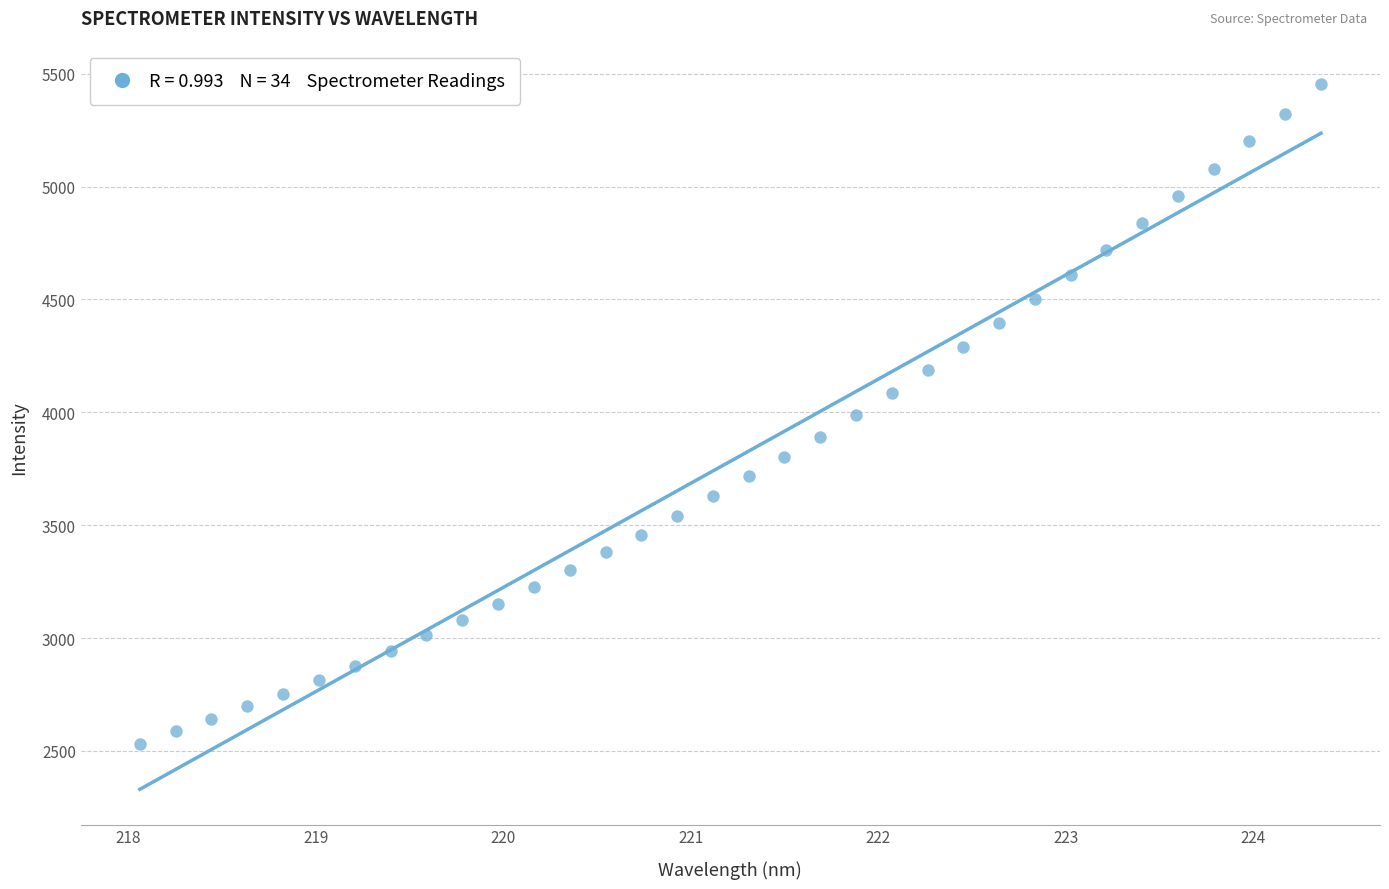

How many data points are displayed?

34